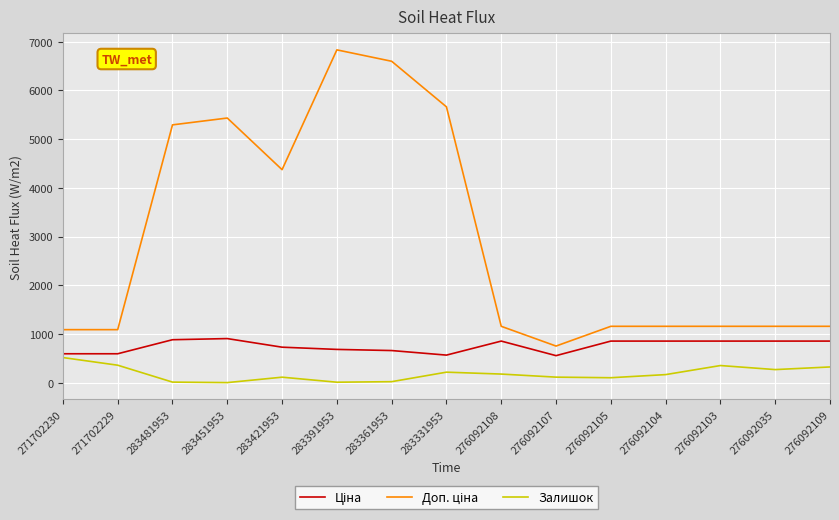

Read the Залишок value at 276092035.

269.0